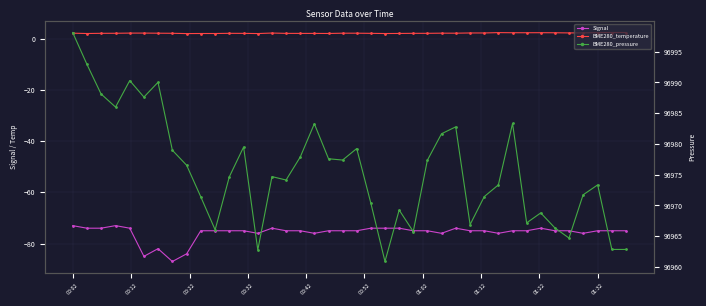

Reading left to right, transcribe all the data shown in this chart.

Signal: -73.0	-74.0	-74.0	-73.0	-74.0	-85.0	-82.0	-87.0	-84.0	-75.0	-75.0	-75.0	-75.0	-76.0	-74.0	-75.0	-75.0	-76.0	-75.0	-75.0	-75.0	-74.0	-74.0	-74.0	-75.0	-75.0	-76.0	-74.0	-75.0	-75.0	-76.0	-75.0	-75.0	-74.0	-75.0	-75.0	-76.0	-75.0	-75.0	-75.0
BME280_temperature: 2.1	2.0	2.1	2.1	2.2	2.2	2.1	2.1	2.0	2.0	2.0	2.1	2.1	2.0	2.2	2.1	2.1	2.1	2.0	2.1	2.1	2.1	2.0	2.0	2.1	2.1	2.2	2.1	2.2	2.2	2.4	2.3	2.3	2.3	2.3	2.3	2.3	2.4	2.4	2.4
BME280_pressure: 96998.1	96993.0	96988.1	96986.0	96990.3	96987.6	96990.0	96979.0	96976.5	96971.4	96966.0	96974.7	96979.5	96962.8	96974.7	96974.1	96977.9	96983.3	96977.6	96977.4	96979.2	96970.3	96960.9	96969.2	96965.8	96977.3	96981.7	96982.8	96966.9	96971.4	96973.3	96983.3	96967.2	96968.8	96966.3	96964.7	96971.7	96973.3	96962.8	96962.8